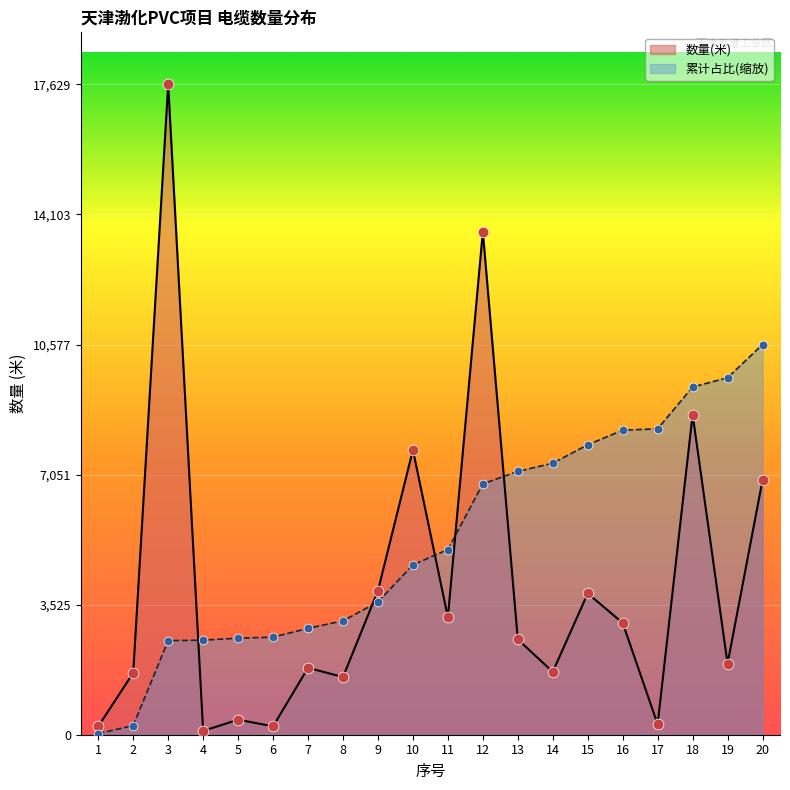

At how many categories does at least one series exceed 14472?

1